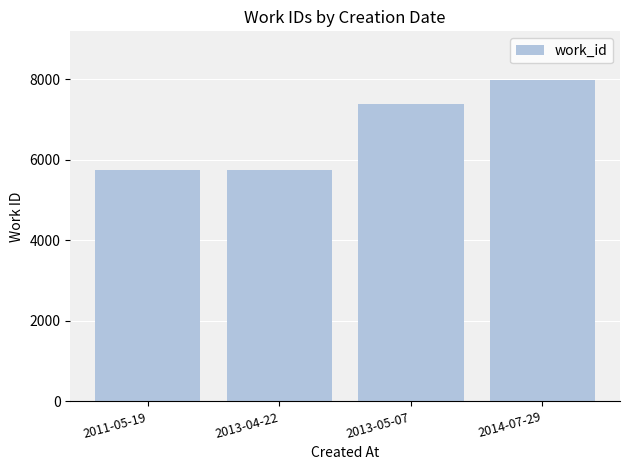

Are the bars grouped side by side (vs. stacked)?

No